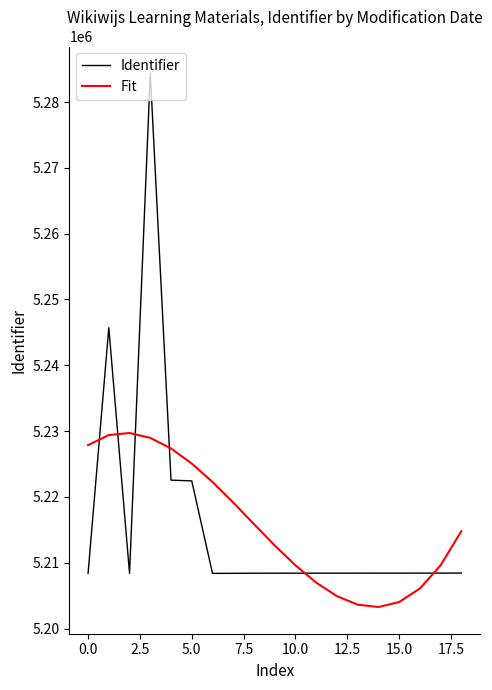

What is the difference between the maximum and minimum values in the Identifier series?

76003.0